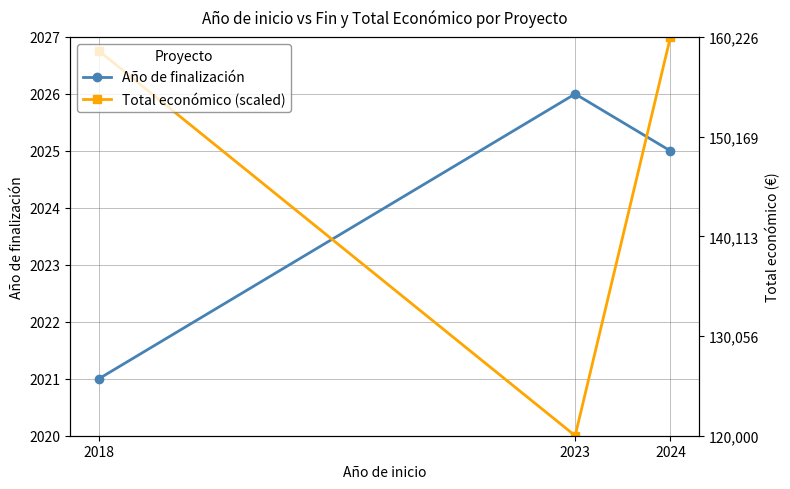

Is it true that Total económico (scaled) equals 1374.7 at 2023?

False